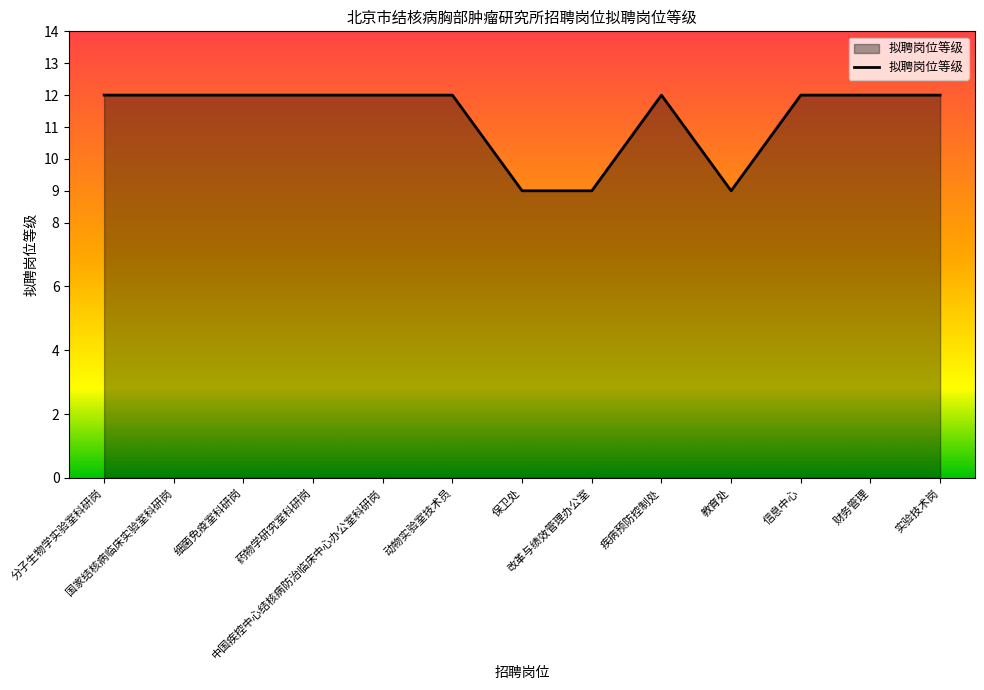

What is the smallest value displayed?

9